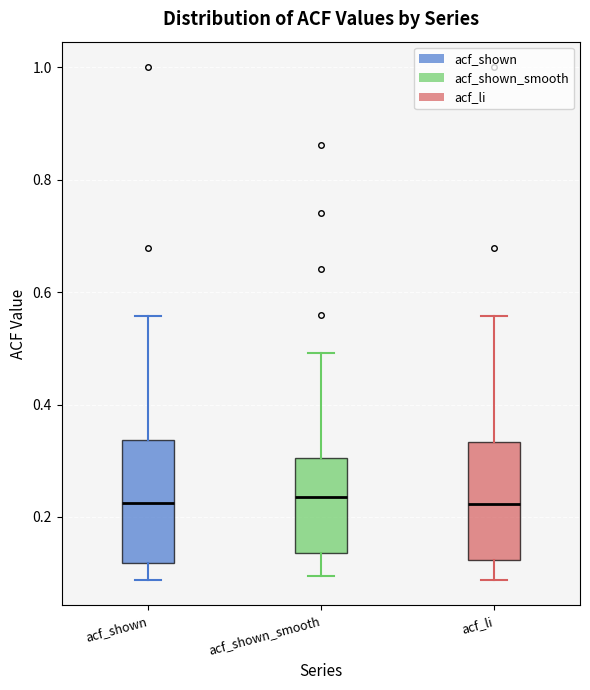

Reading left to right, transcribe this box plot: for each box, give where its median line is, the range the box spans, and where its two whiskers end, as read against the y-axis. The values are not printed on the chart, so give them approximately, as read against the axis.

acf_shown: median 0.22, box 0.12 to 0.34, whiskers 0.08 to 0.56
acf_shown_smooth: median 0.24, box 0.14 to 0.30, whiskers 0.10 to 0.50
acf_li: median 0.22, box 0.12 to 0.34, whiskers 0.08 to 0.56